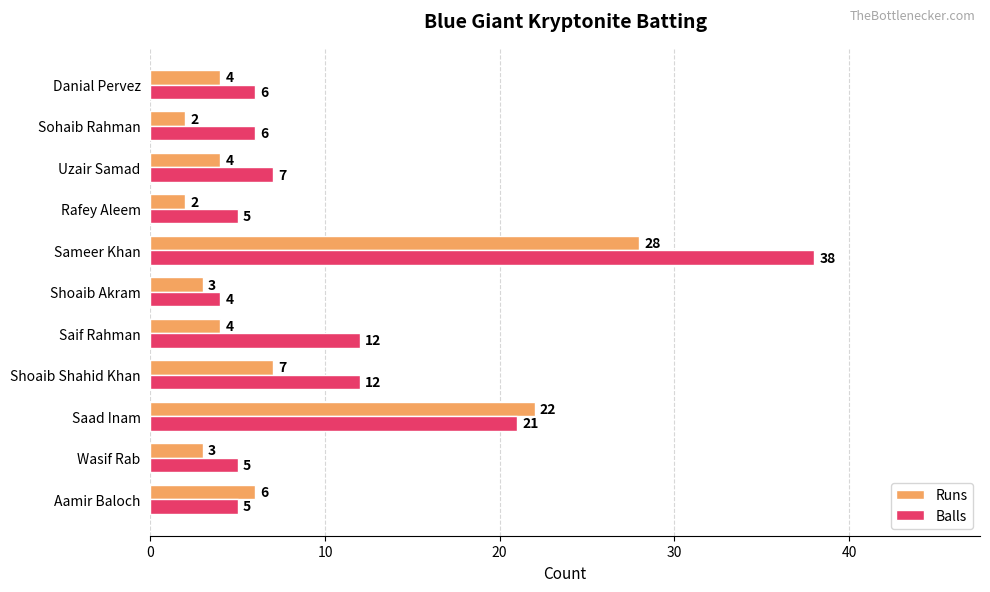

List the series in order of their peak value, lowest first.

Runs, Balls